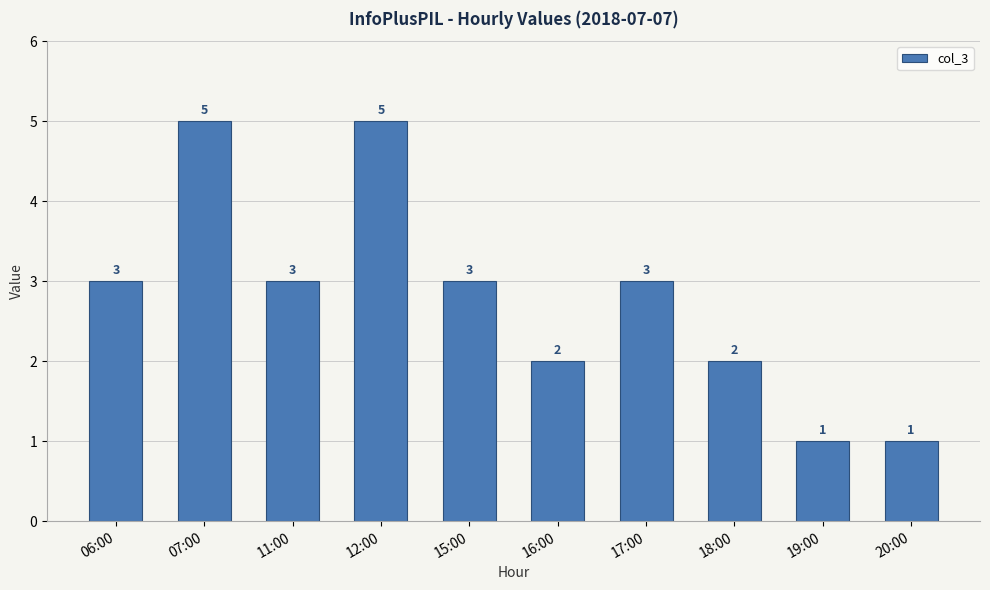

What is the ratio of the value at 17:00 to the value at 18:00?

1.5